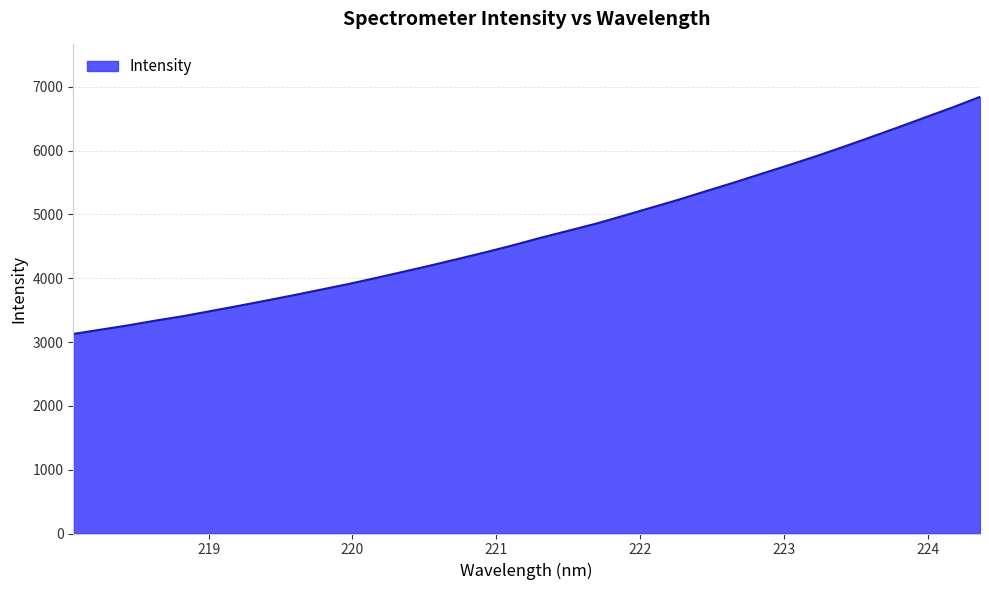

What is the maximum value shown in the chart?

6843.8